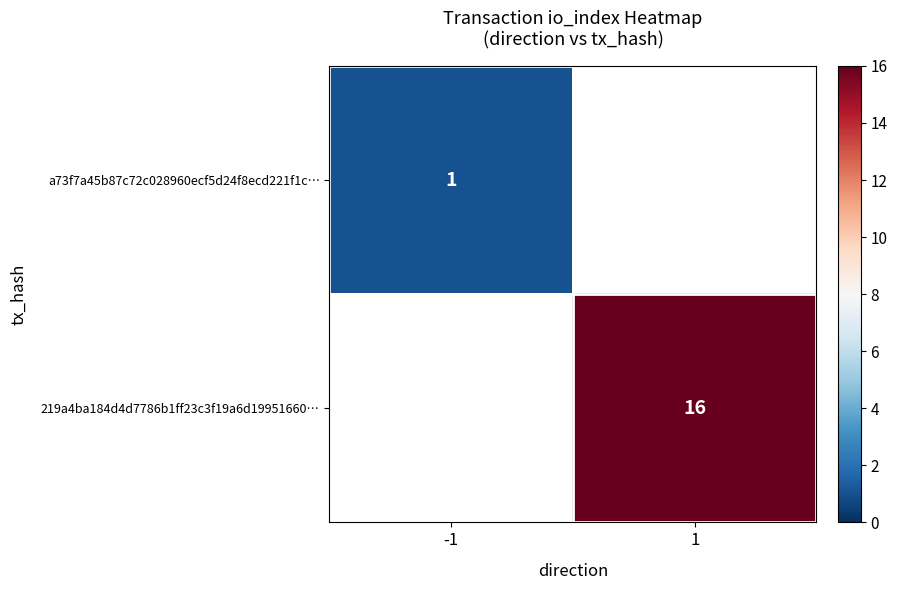

Between 1 and -1, which is larger?

-1